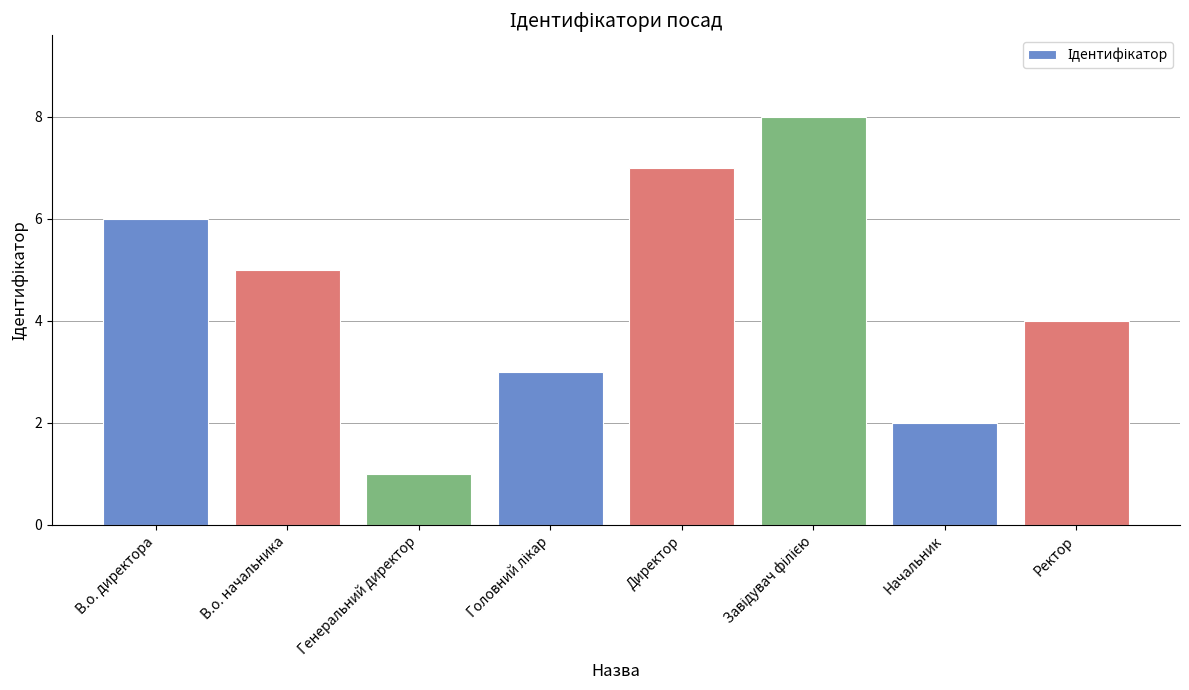

What is the maximum value shown in the chart?

8